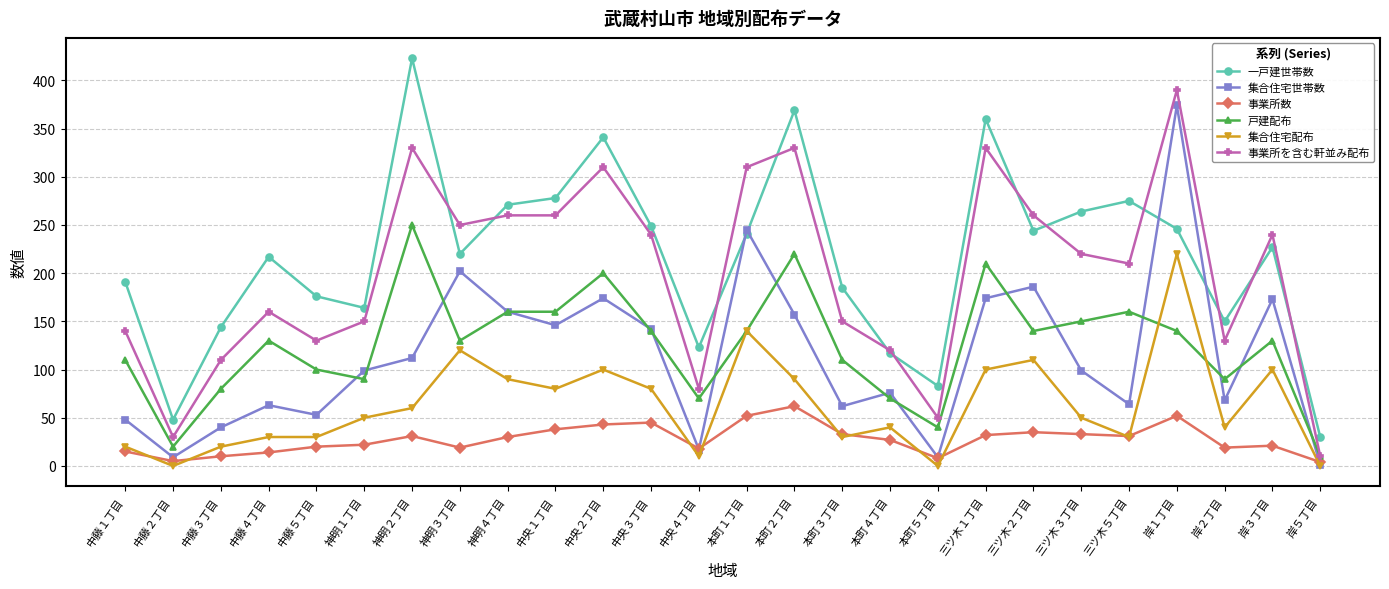

At which category does the chart reach its peak across all series?

神明２丁目